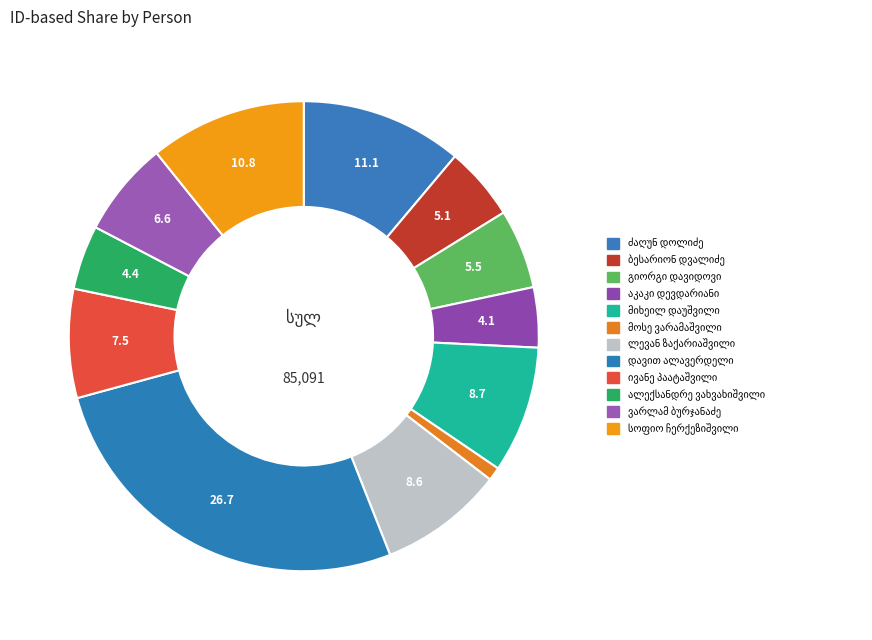

How many segments does this pie chart have?

12